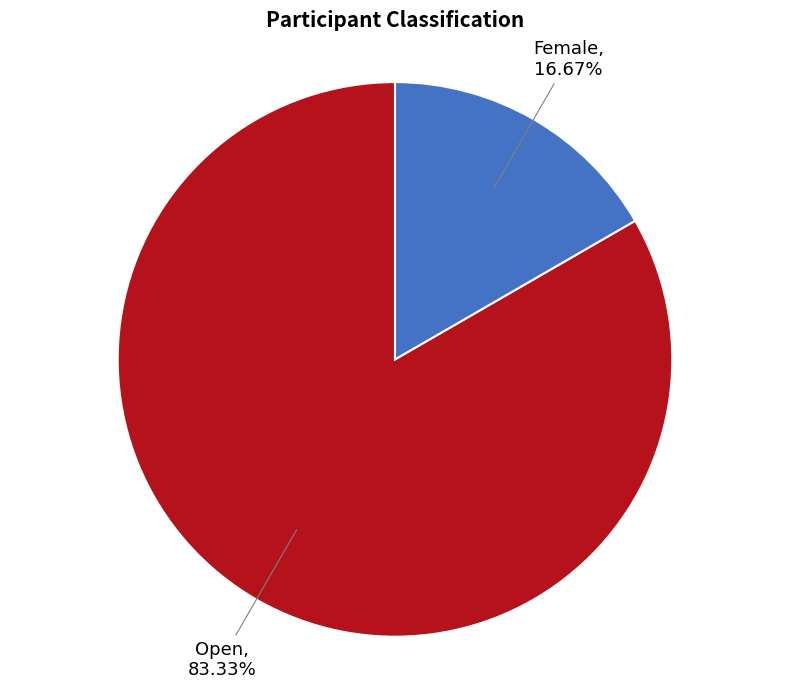

Does any single category account for the majority?

Yes